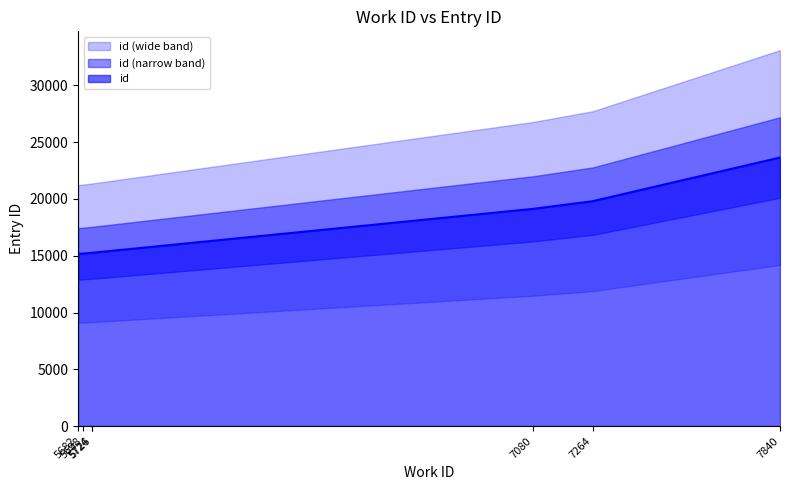

At which category does the chart reach its peak across all series?

7840